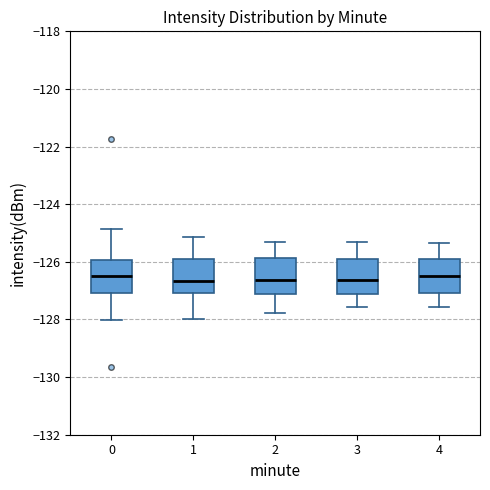

Where does the median line of the box at x = 1 sit on the y-axis? The values are not printed on the chart, so give them approximately, as read against the axis.

-126.6